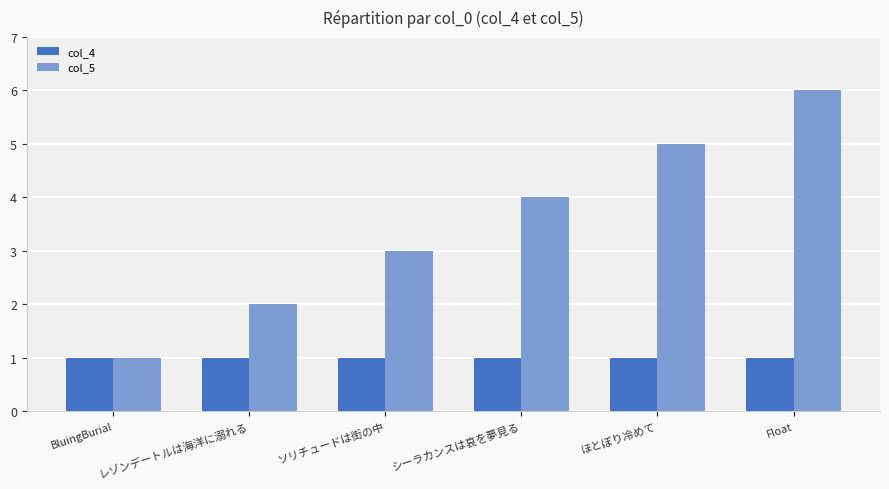

How many bars are there in each group?

2